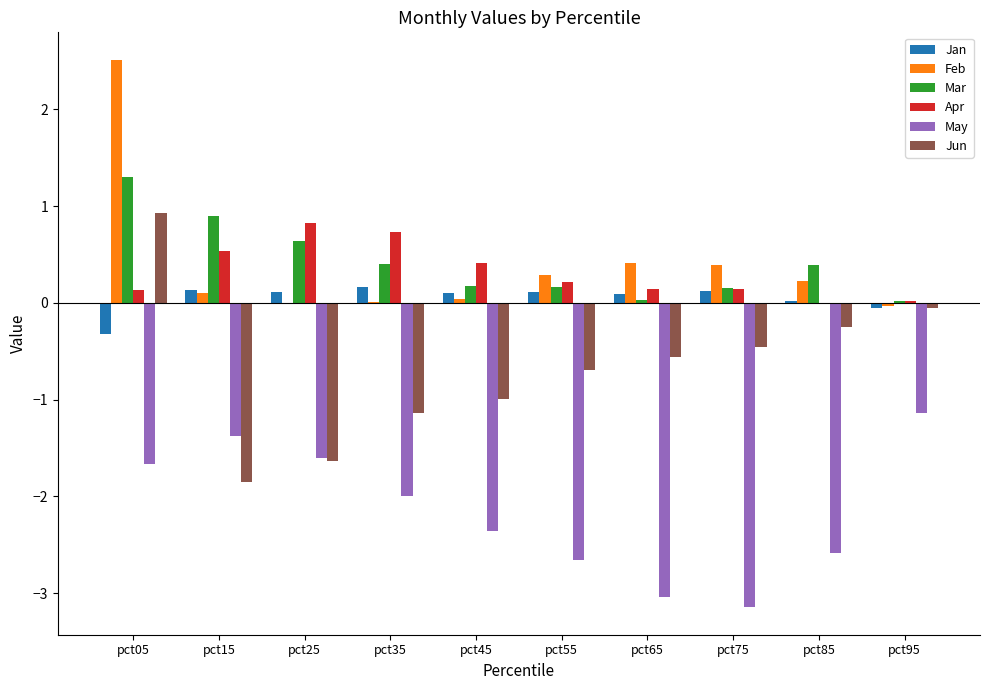

Between pct05 and pct25, which series saw the biggest shift?

Jun